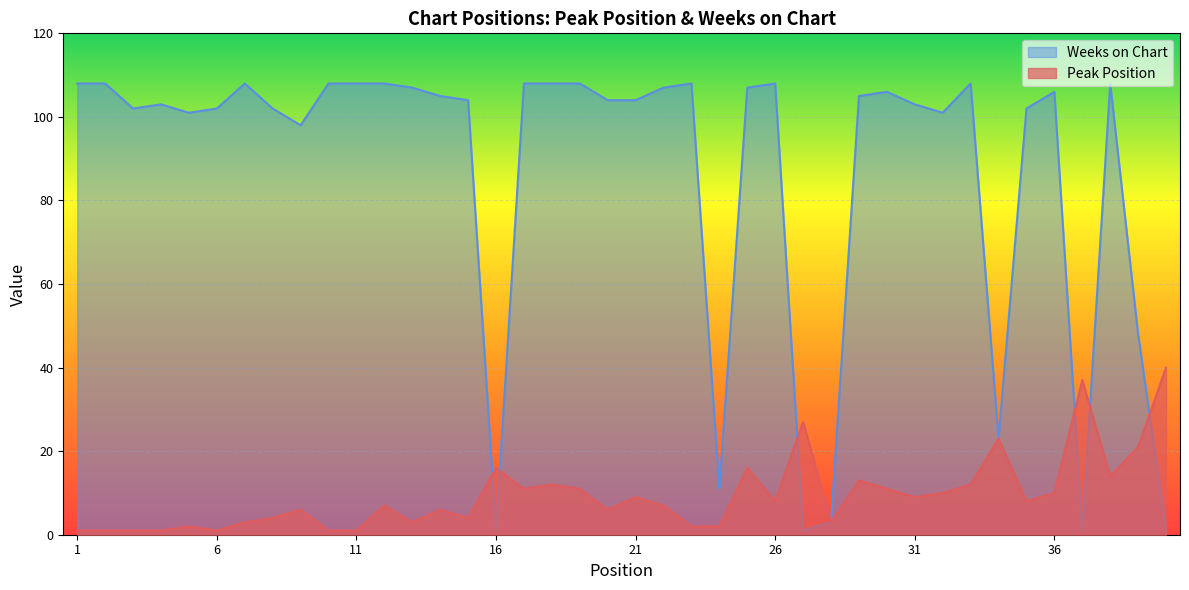

What is the highest value of the Peak Position series?

40